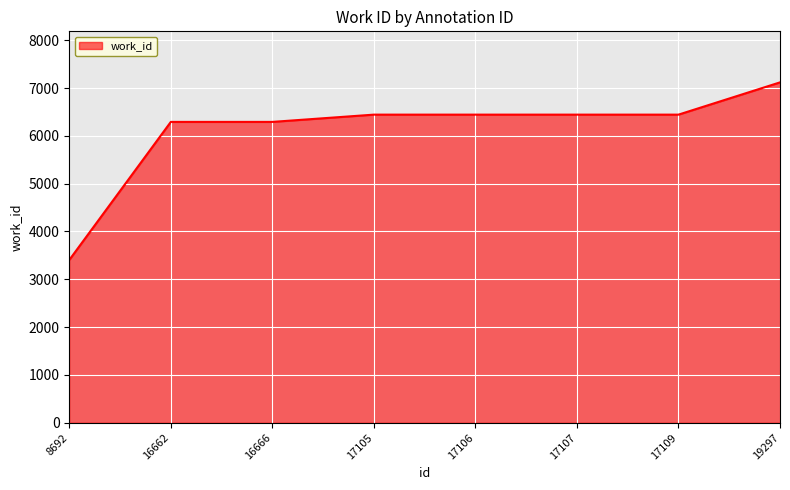

What is the minimum value shown in the chart?

3404